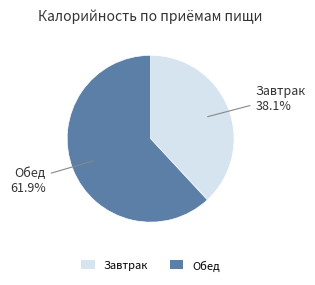

To the nearest percent, what is the difference between the largest and smallest slice percentages?

24%